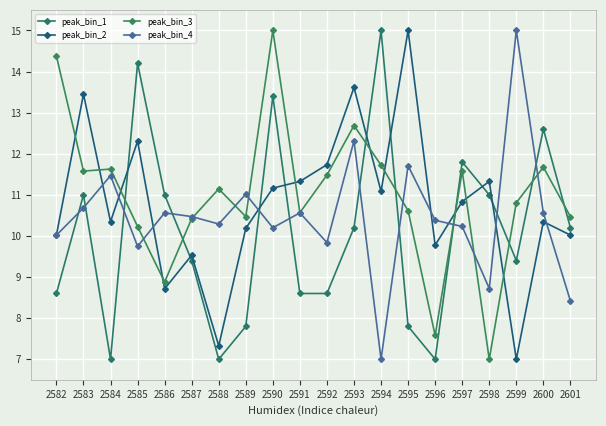

The peak_bin_2 series shows 6.7 at 2589. True or false?

False